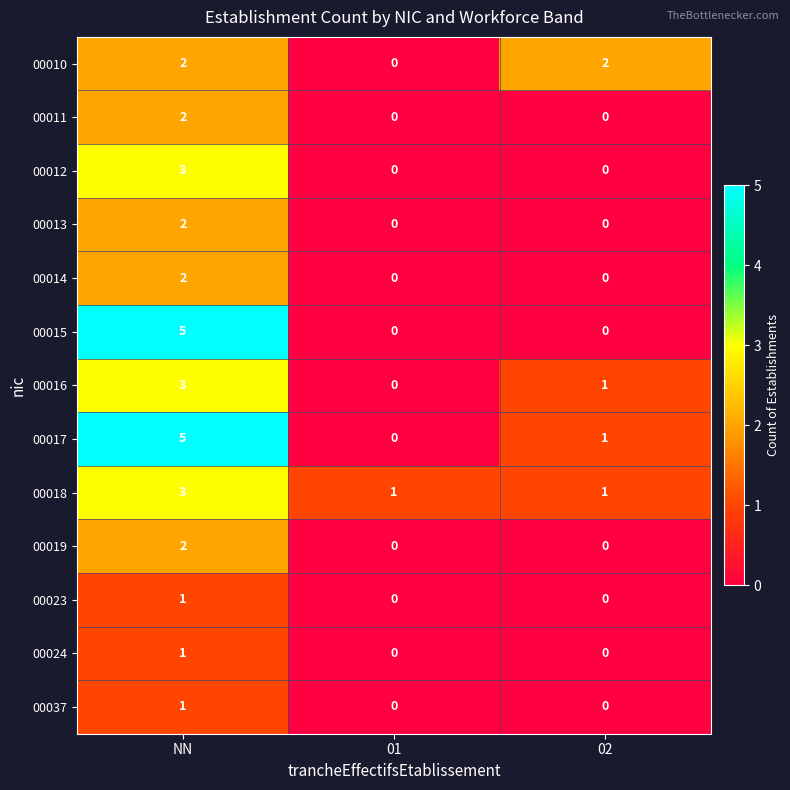

Where does the 00016 series first go above 1?

NN